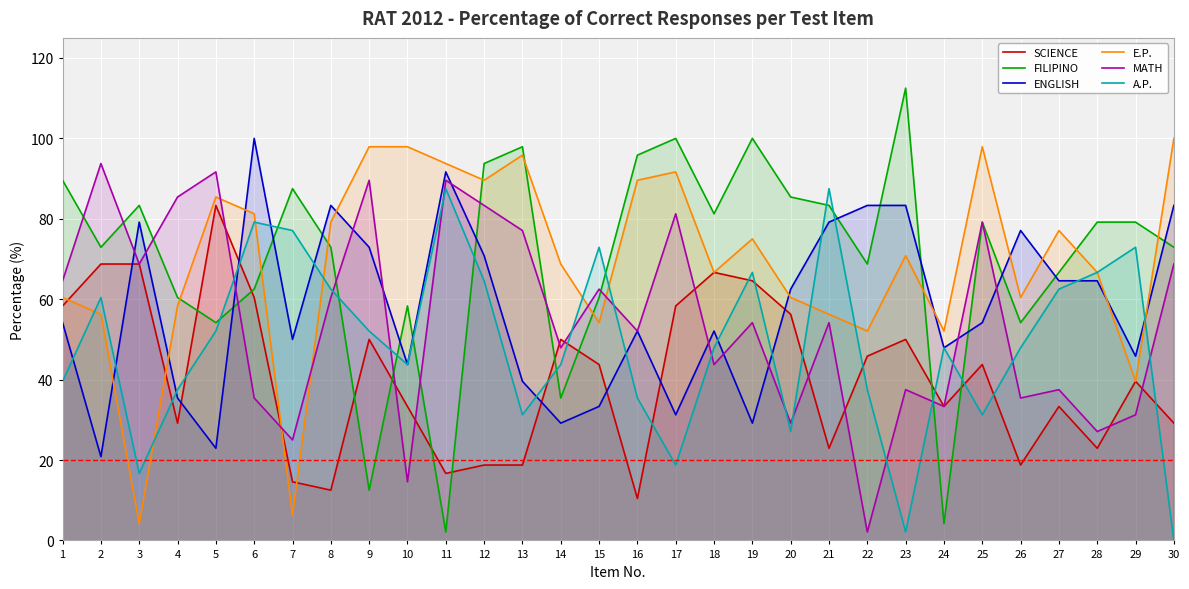

What is the difference between the maximum and second lowest values in the A.P. series?

85.4